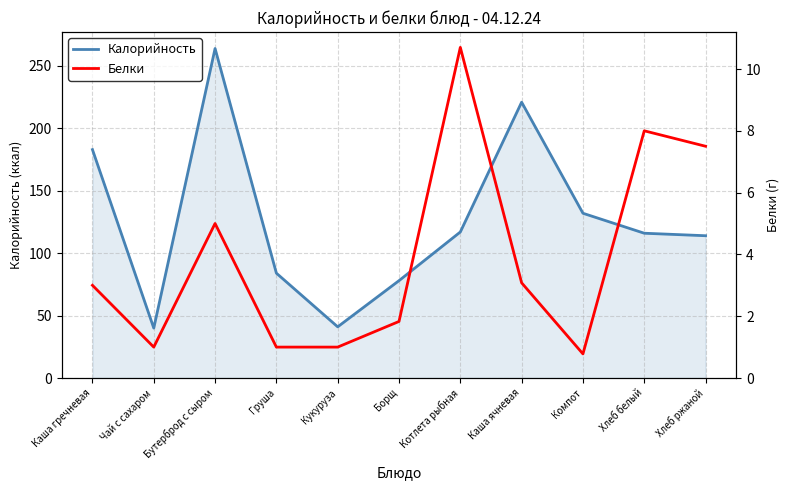

What is the label of the 11th point from the right?

Каша гречневая